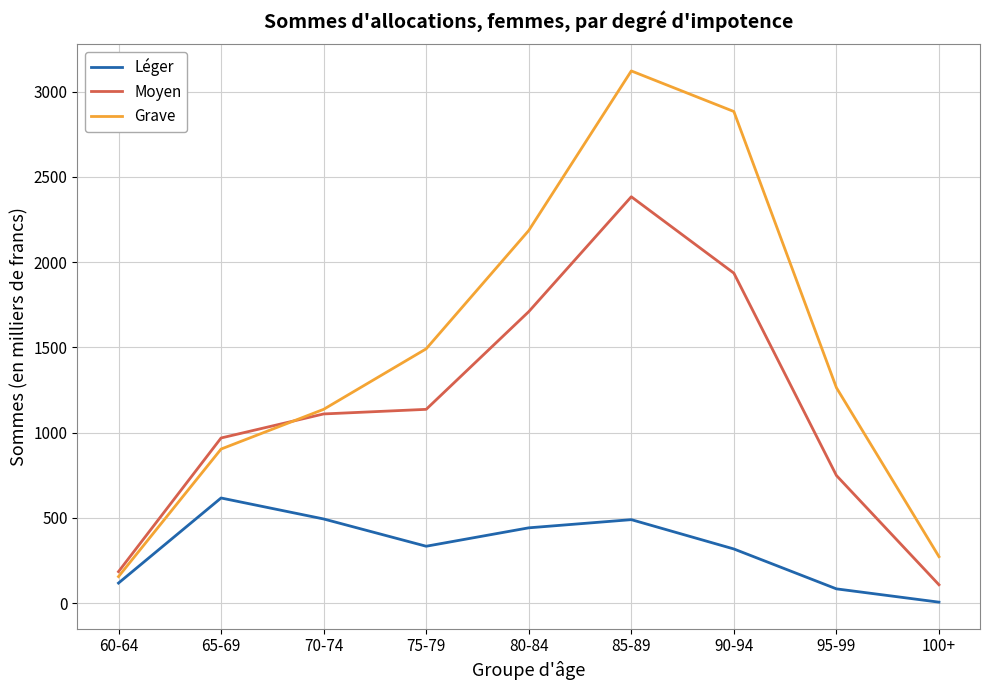

Which series changed the most between 75-79 and 90-94?

Grave